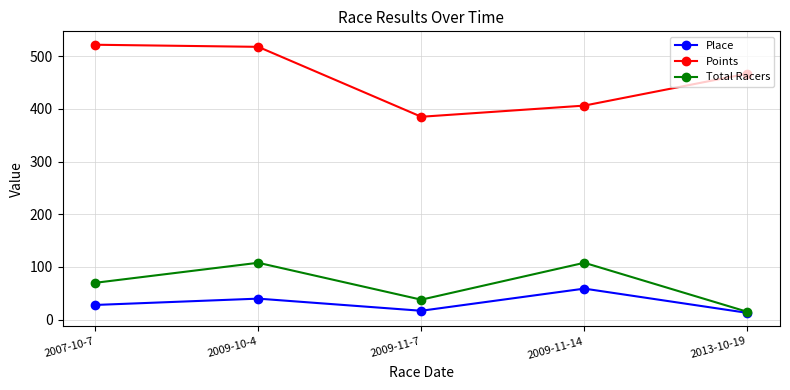

What is the label of the 4th point from the left?

2009-11-14